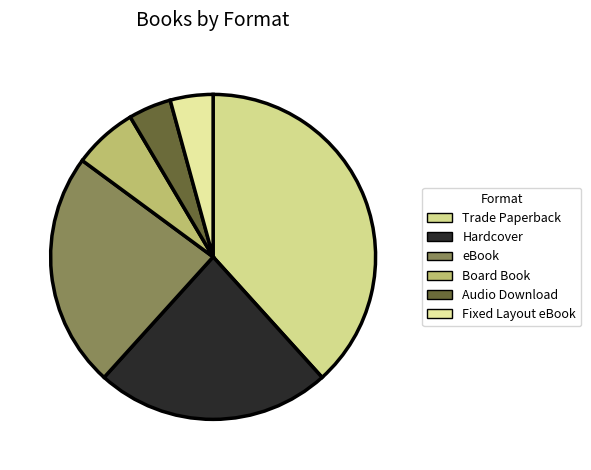

Count the number of slices in the pie.

6